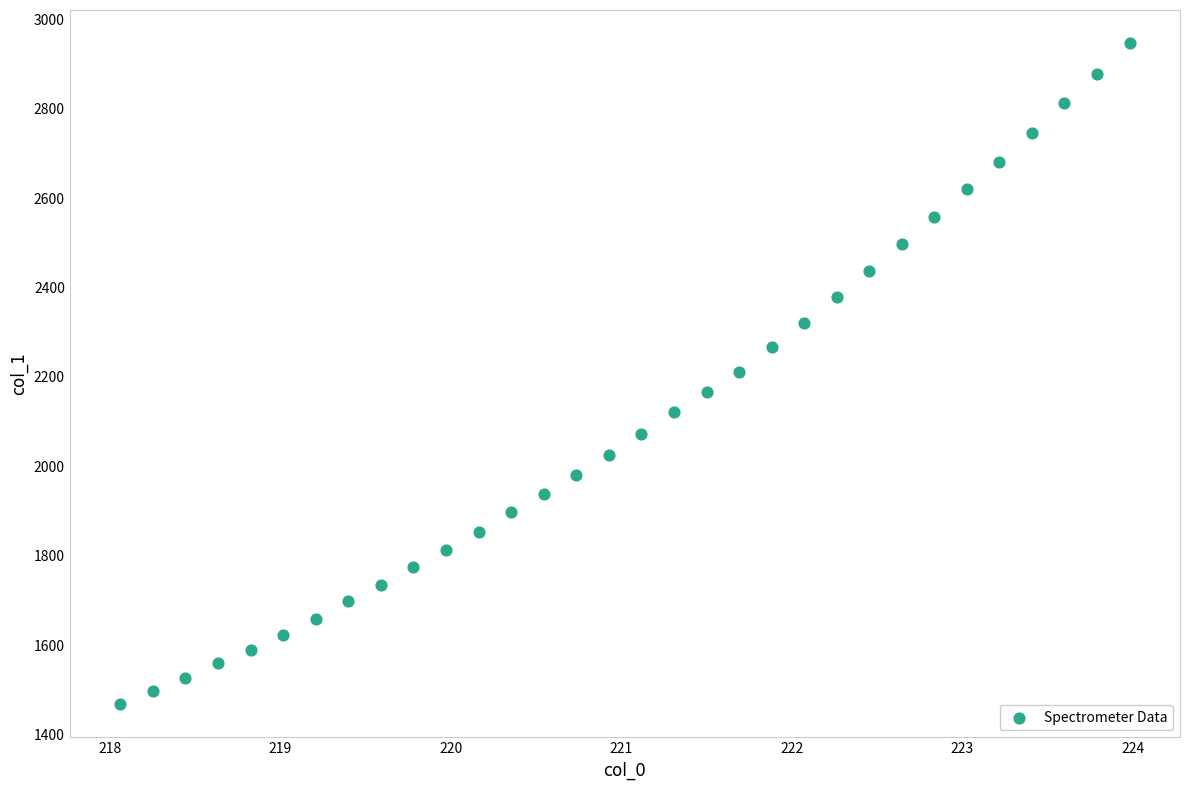

What is the range of Y values (max minus min)?

1479.6